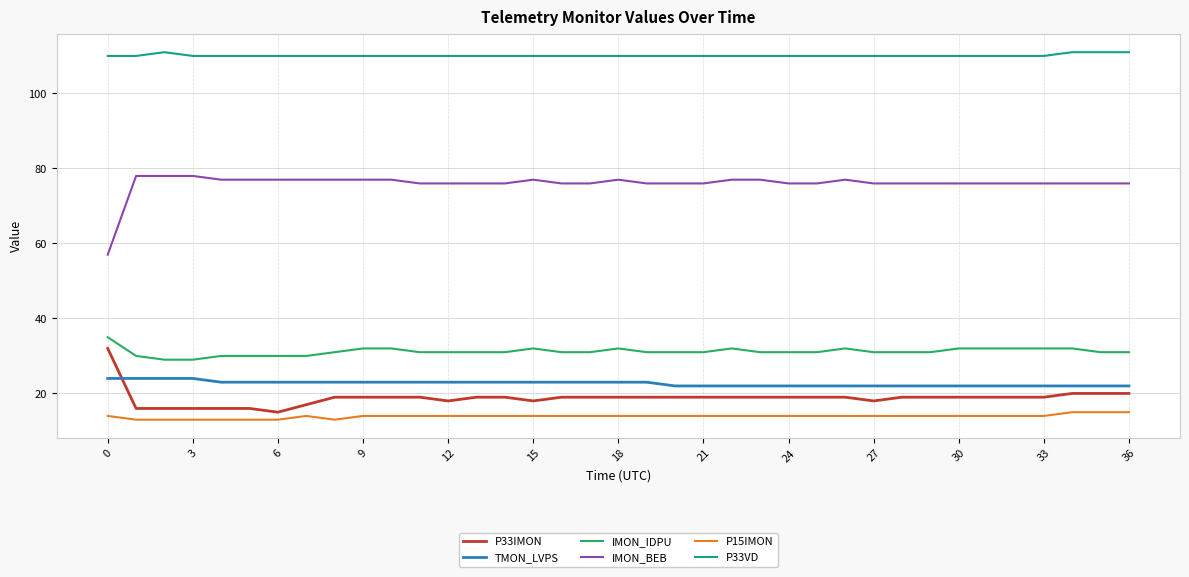

Which series has the largest total across all categories?

P33VD